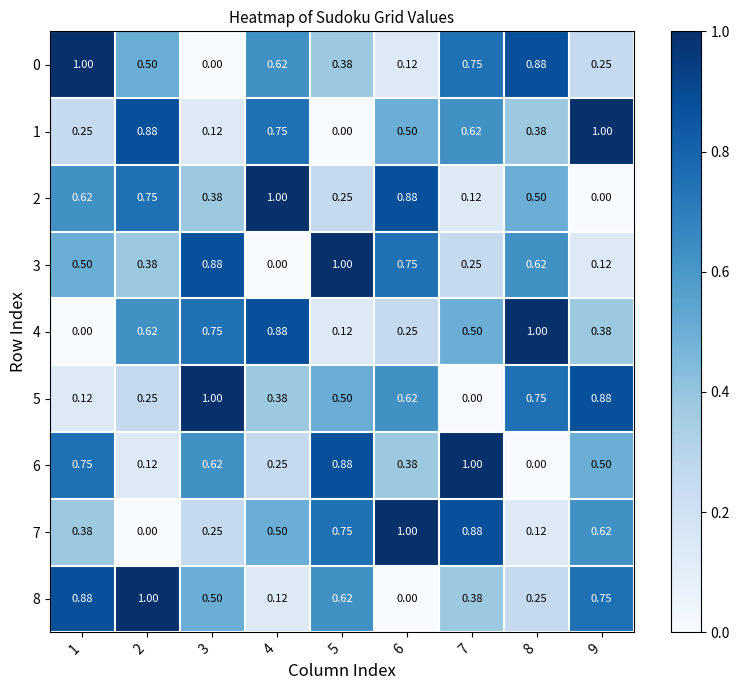

Between 3 and 5, which series saw the biggest shift?

4